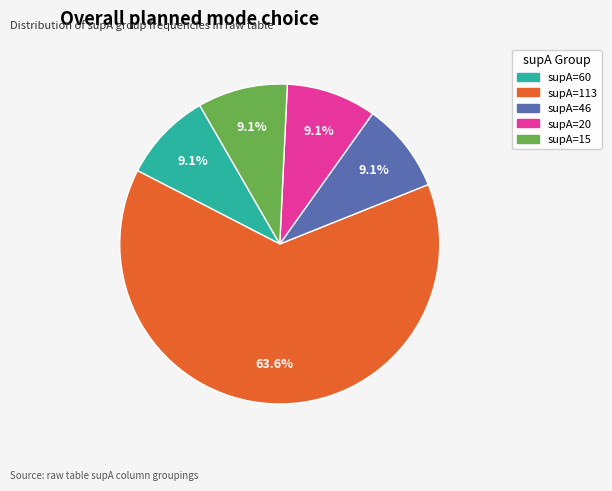

What is the total percentage of supA=46 and supA=113?

72.7%